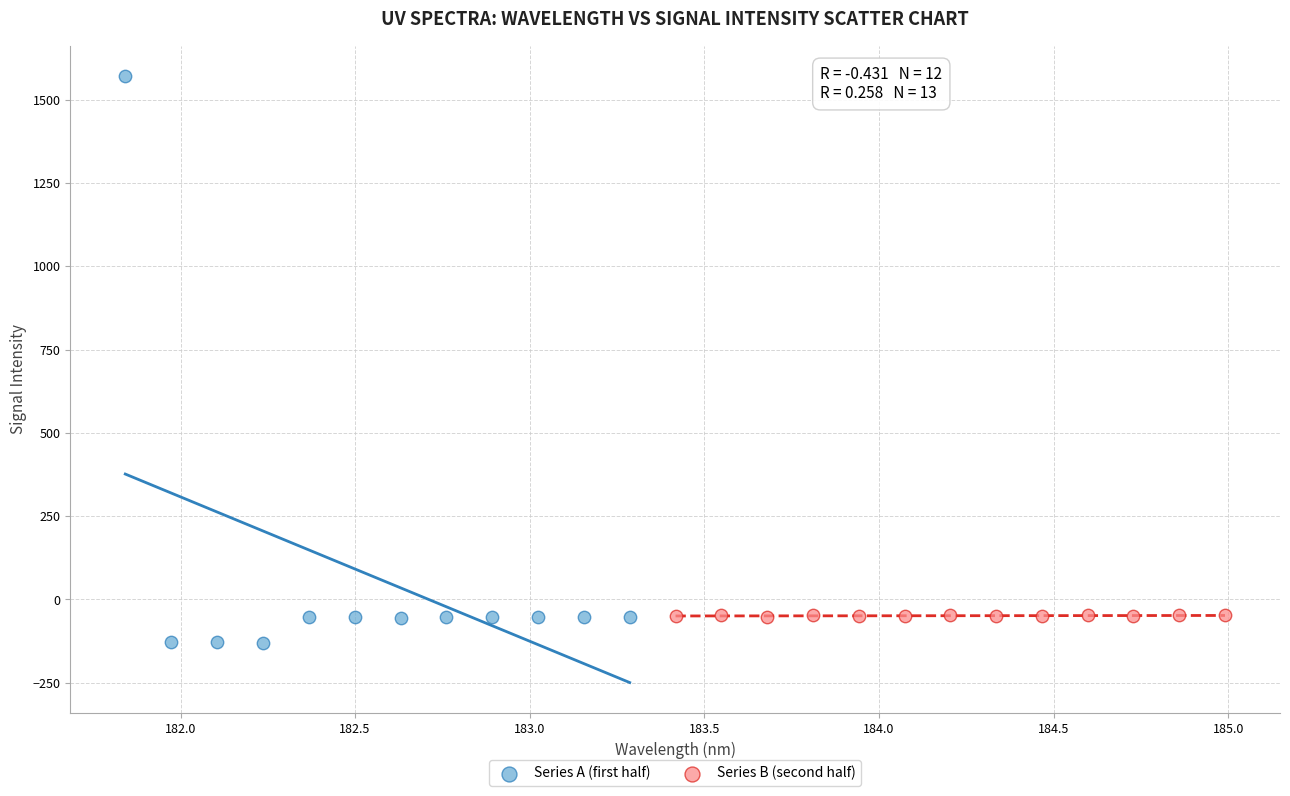

Which series contains the highest Y value?

Series A (first half)